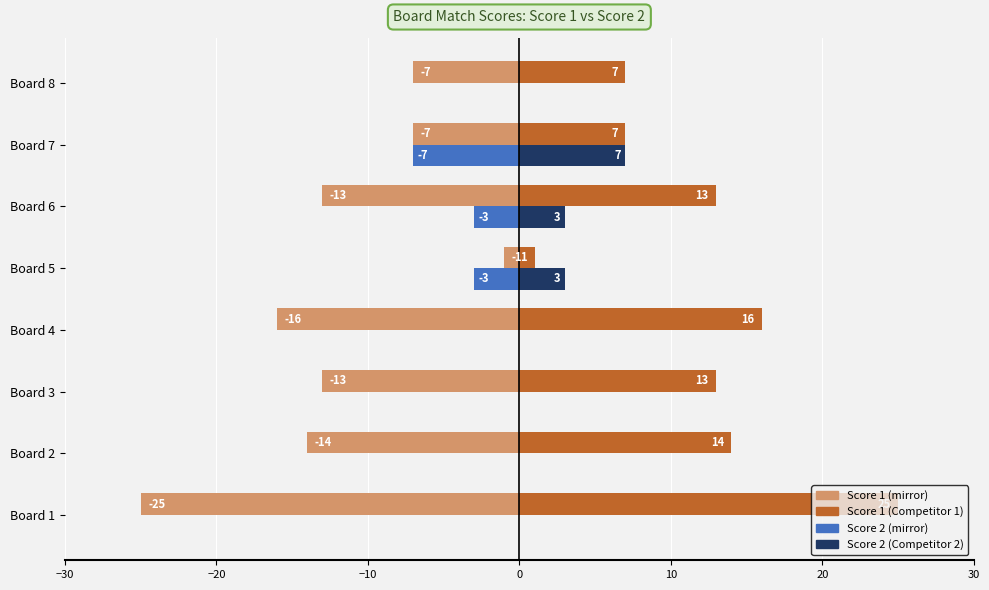

Which category has the highest value across all series?

Board 1